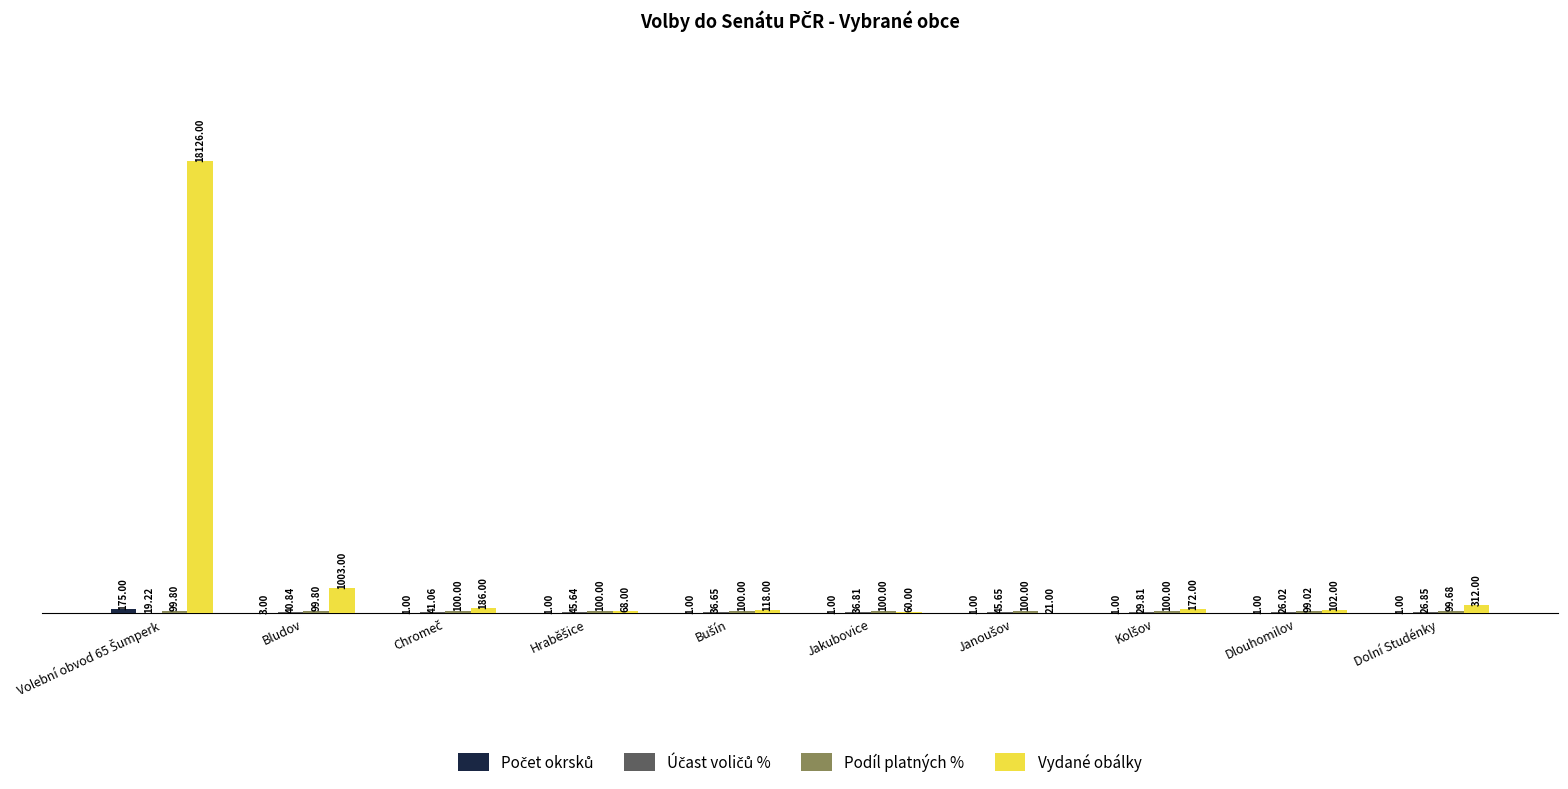

Which series has the largest total across all categories?

Vydané obálky